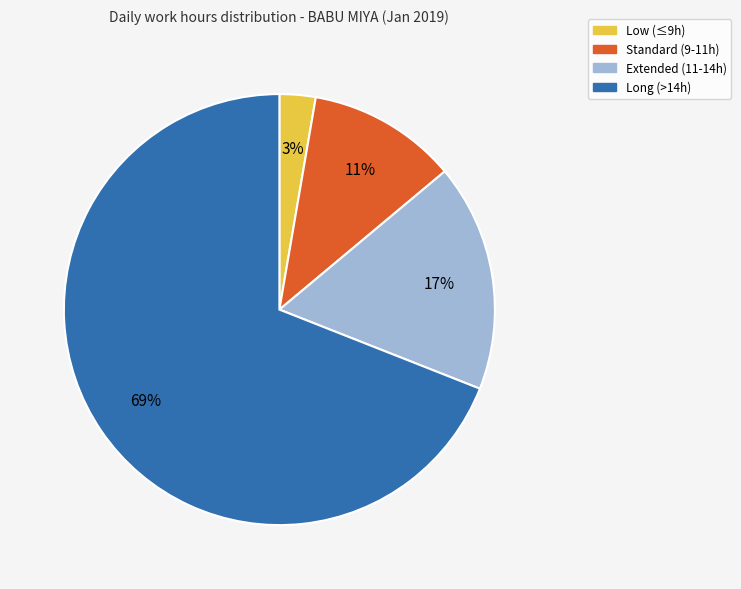

What percentage is the Standard (9-11h) slice, to the nearest percent?

11%